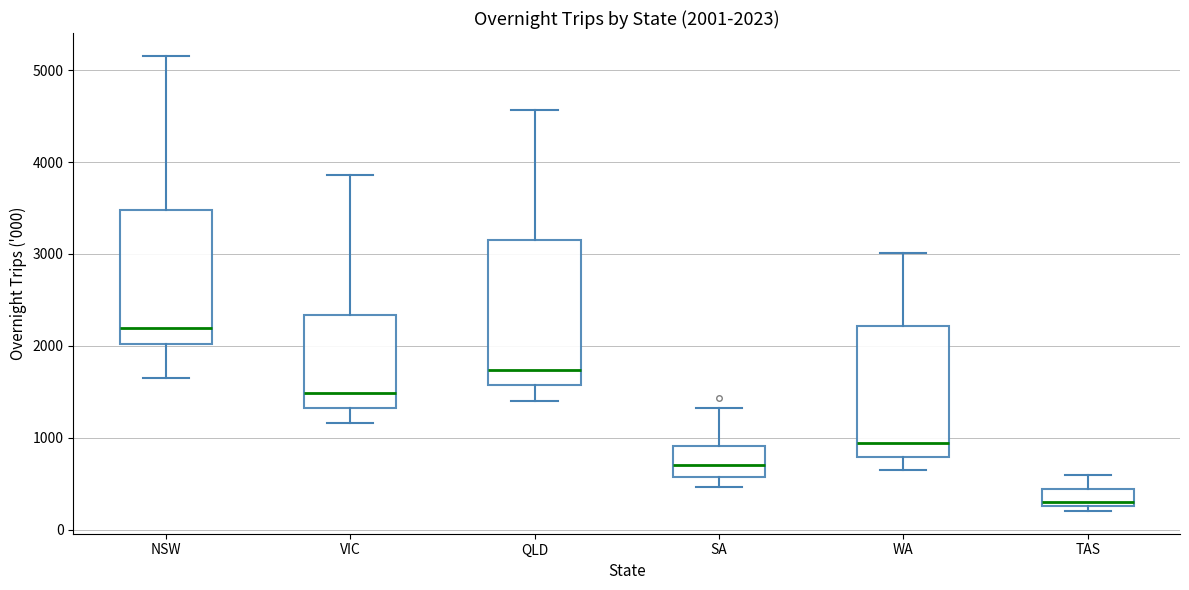

Which box's median line is the lowest?

TAS